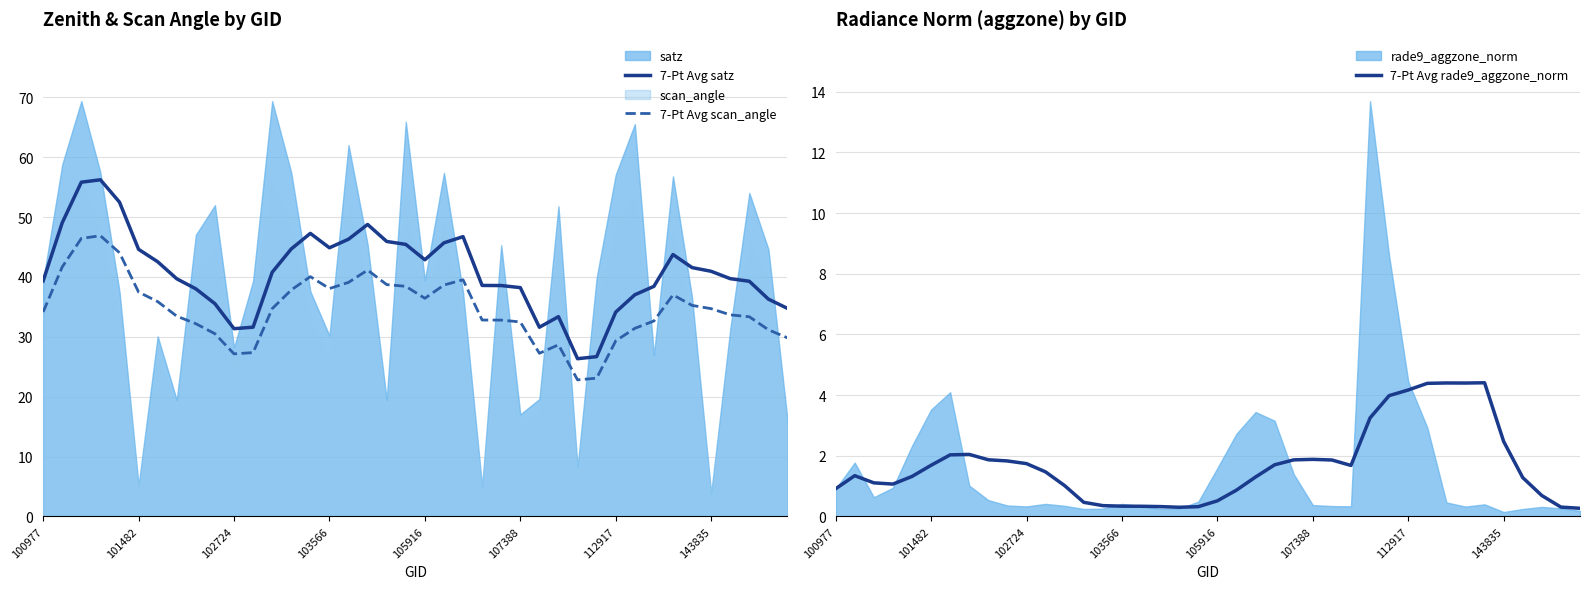

True or false: 7-Pt Avg satz and 7-Pt Avg scan_angle cross at least once.

False